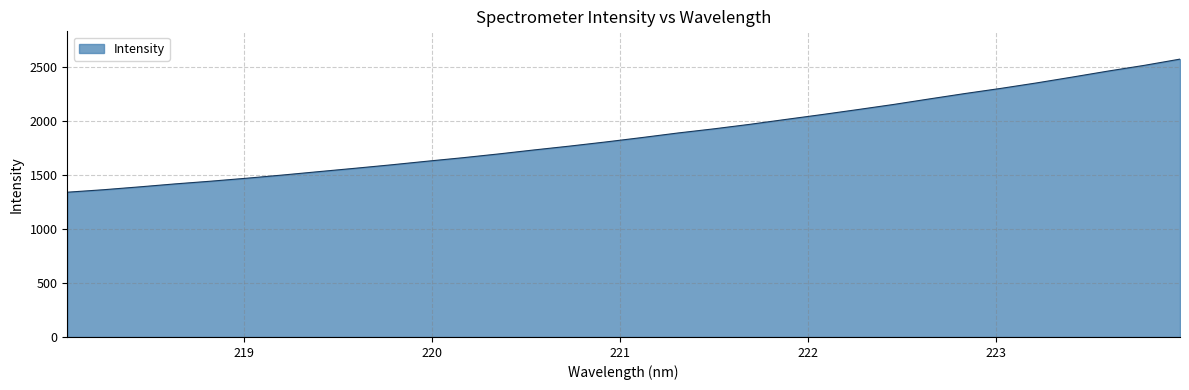

What is the difference between the maximum and second lowest values?

1209.0